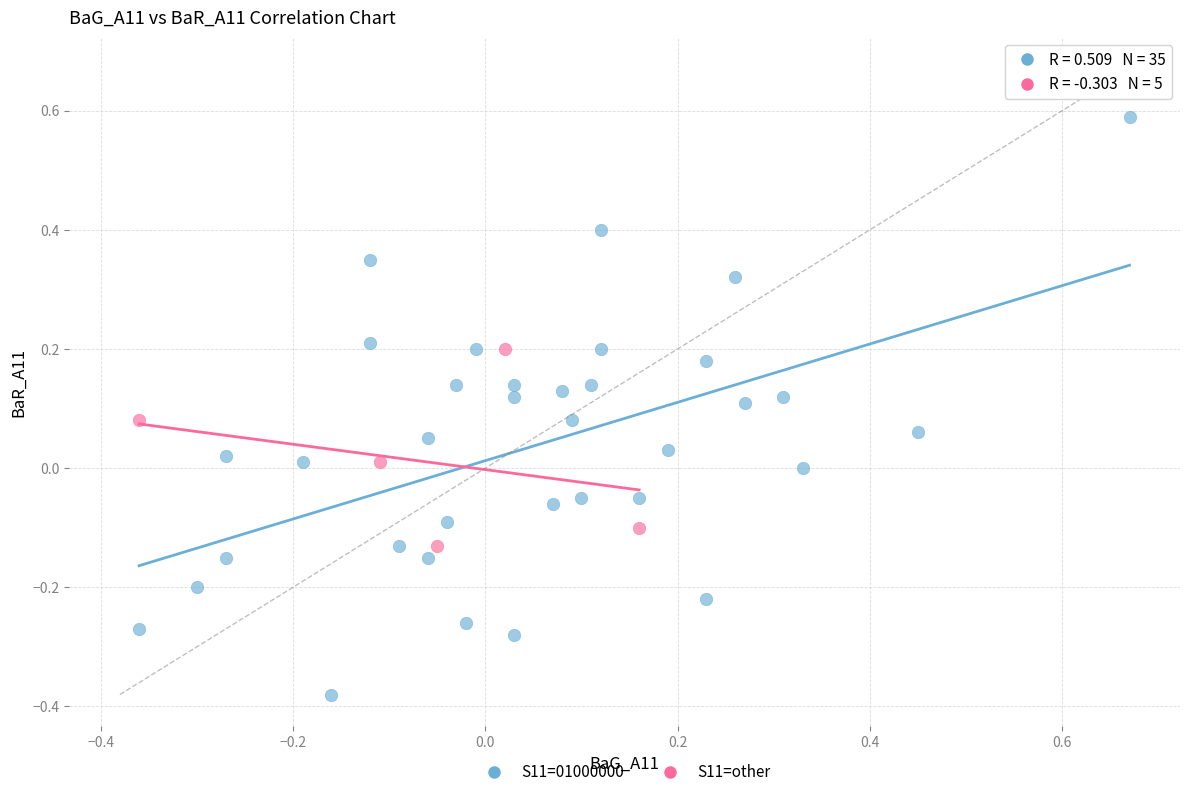

Which series reaches the maximum Y coordinate?

S11=01000000